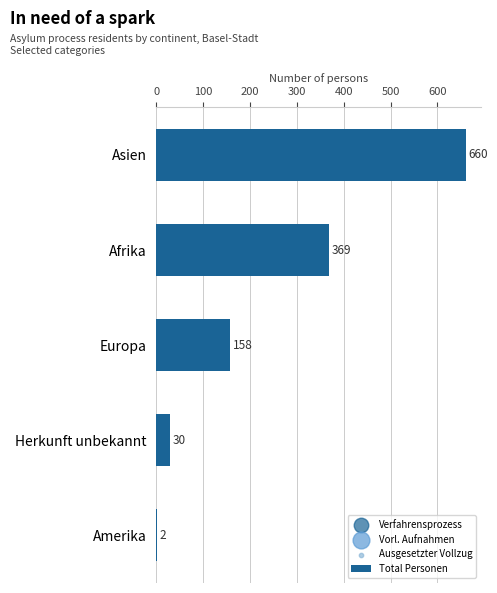

Where is Total Personen nearest to the value 331?

Afrika